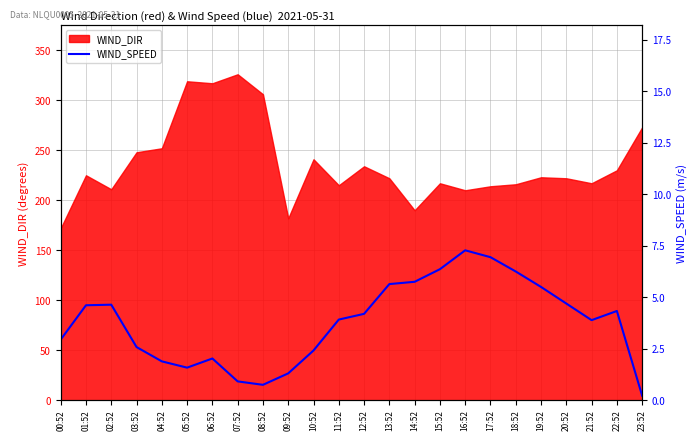

At which category does the chart reach its peak across all series?

16:52